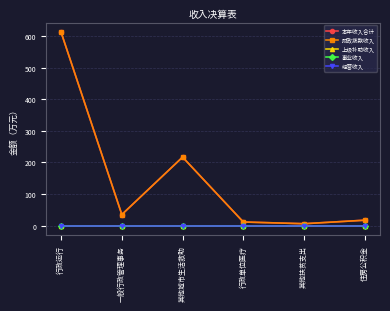

True or false: 上级补助收入 and 经营收入 intersect in this chart.

False